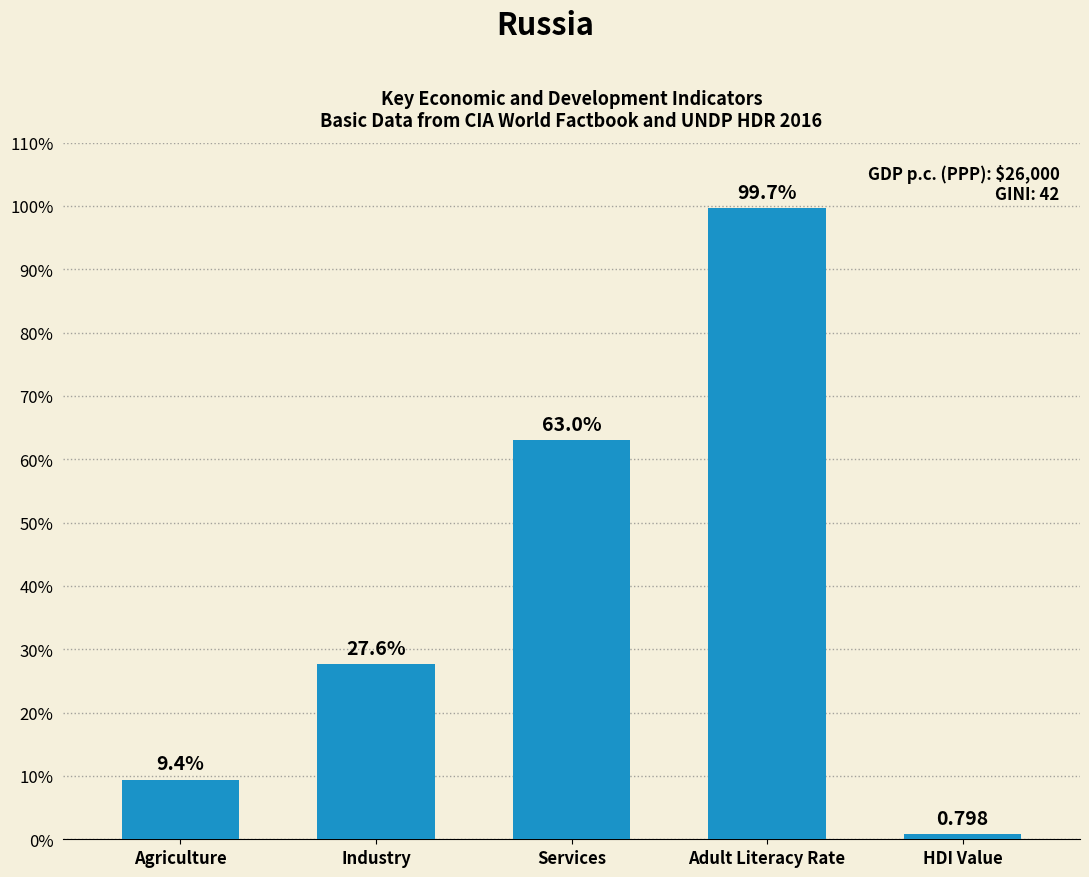

Which category has the highest value across all series?

Adult Literacy Rate